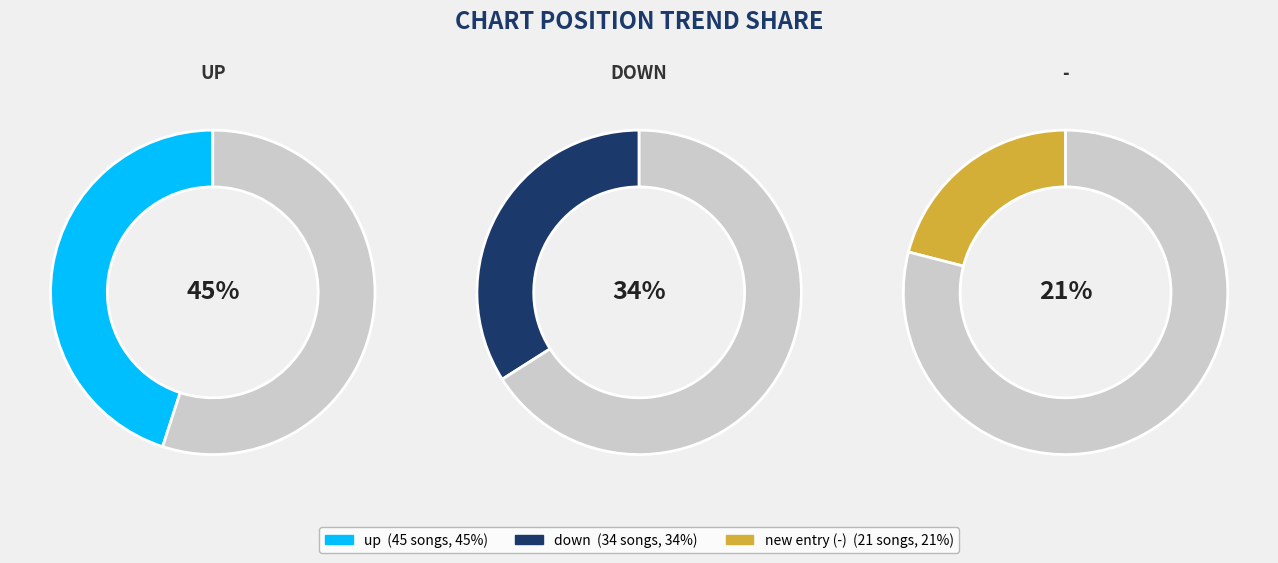

True or false: up accounts for 45% of the total.

True